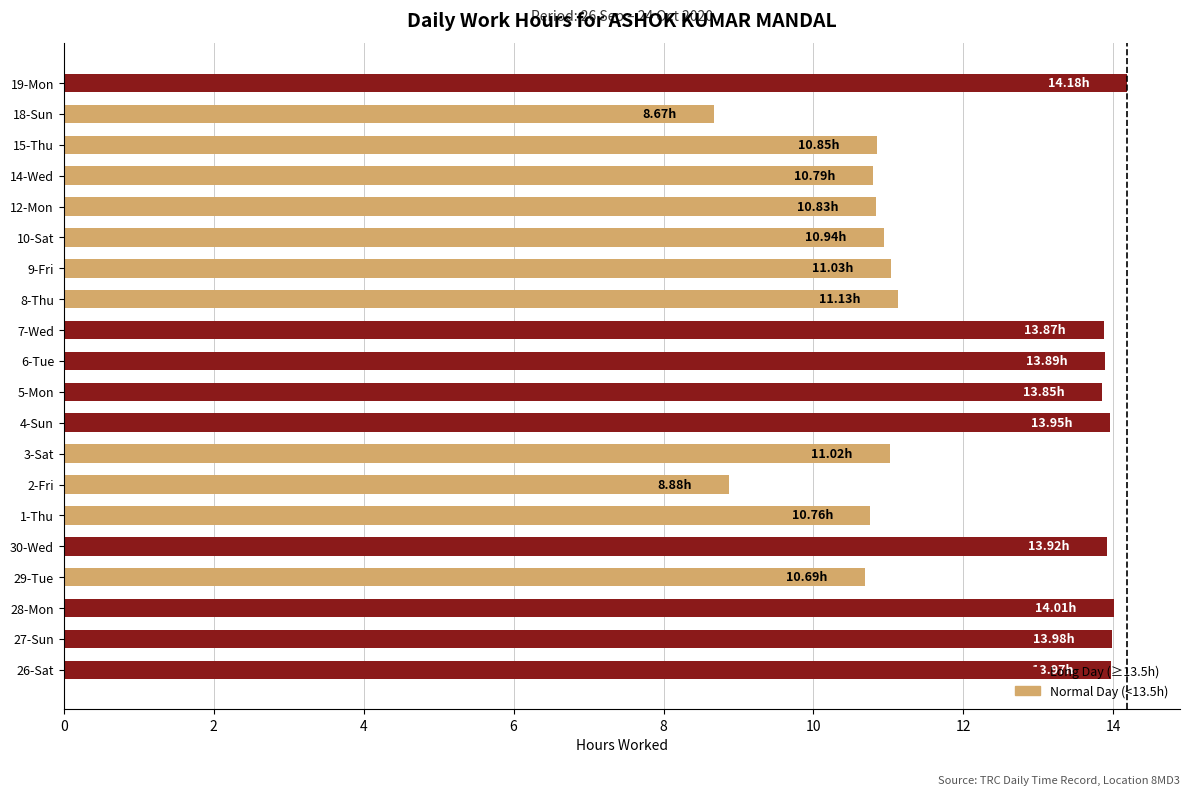

Between 12-Mon and 18-Sun, which is larger?

12-Mon